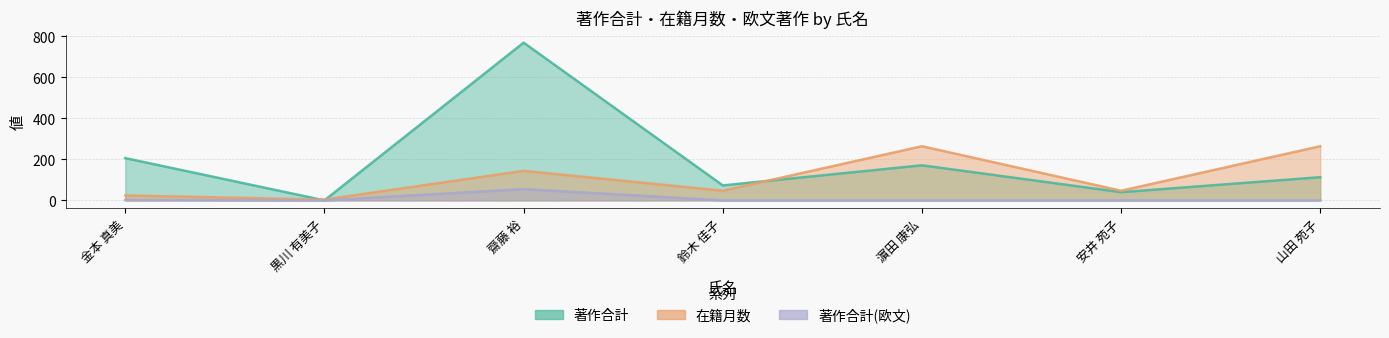

Does the chart have visible grid lines?

Yes